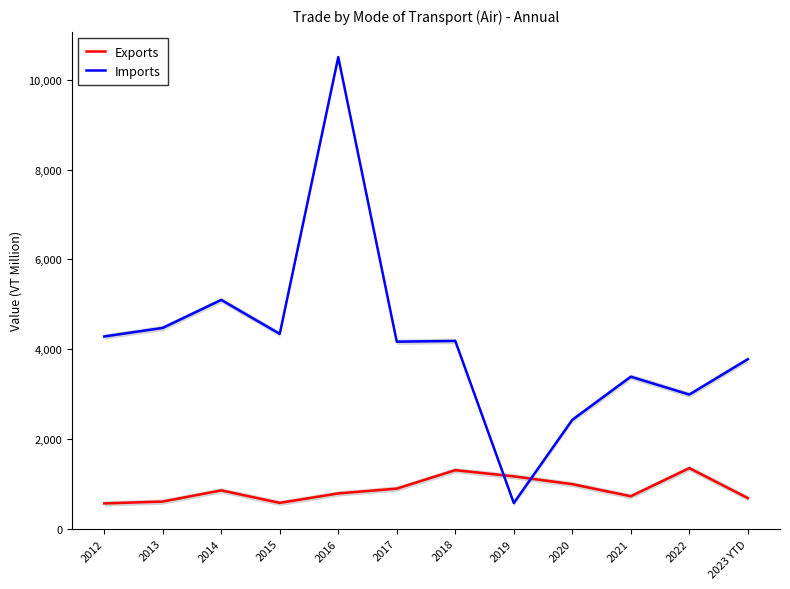

What is the difference between the highest and lowest values at 2013?

3870.0